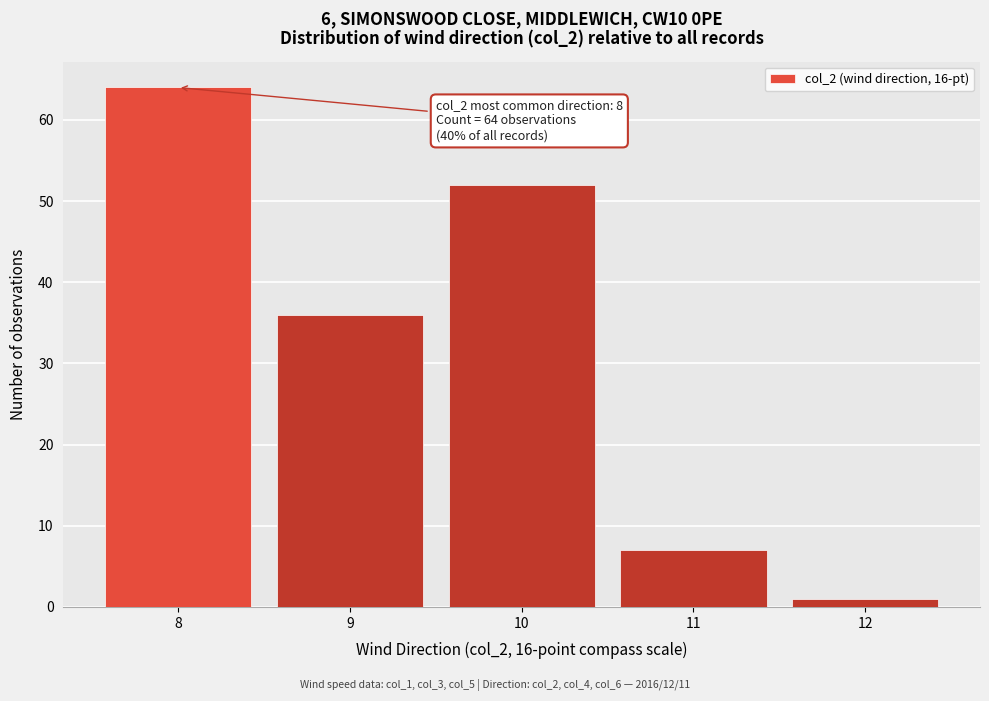

Reading right to left, extract all data points from this chart.

1	7	52	36	64